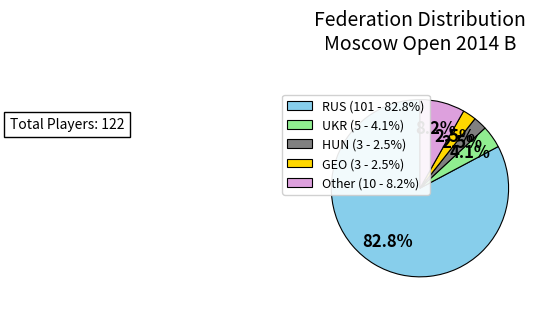

What is the ratio of the value at Other (10 - 8.2%) to the value at UKR (5 - 4.1%)?

2.0